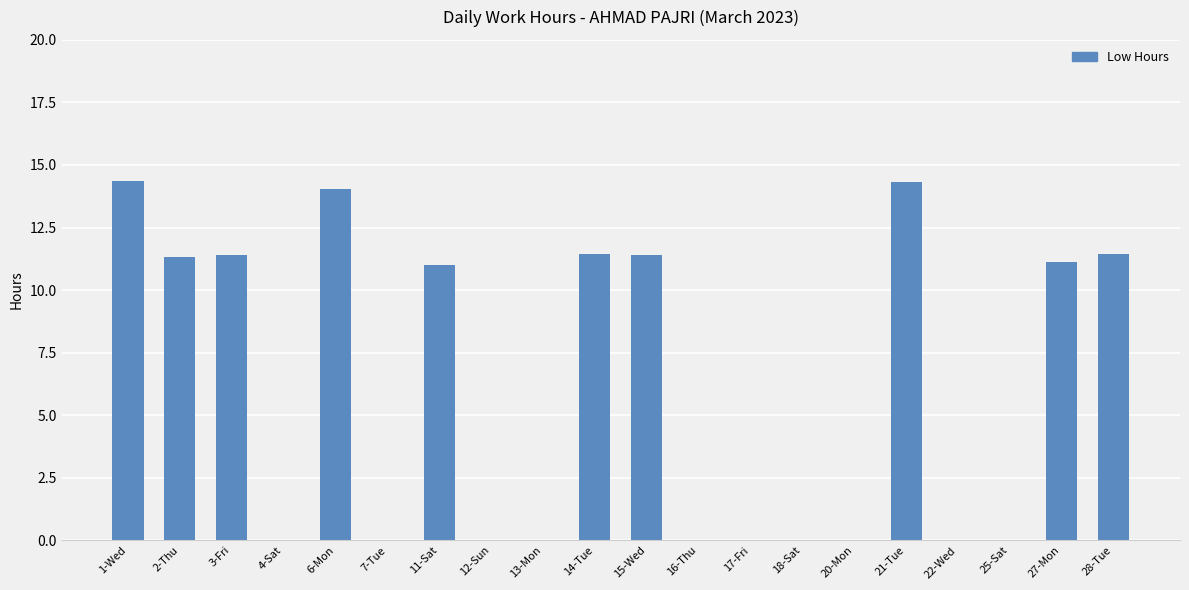

What is the sum of the values at 13-Mon and 1-Wed?

14.4